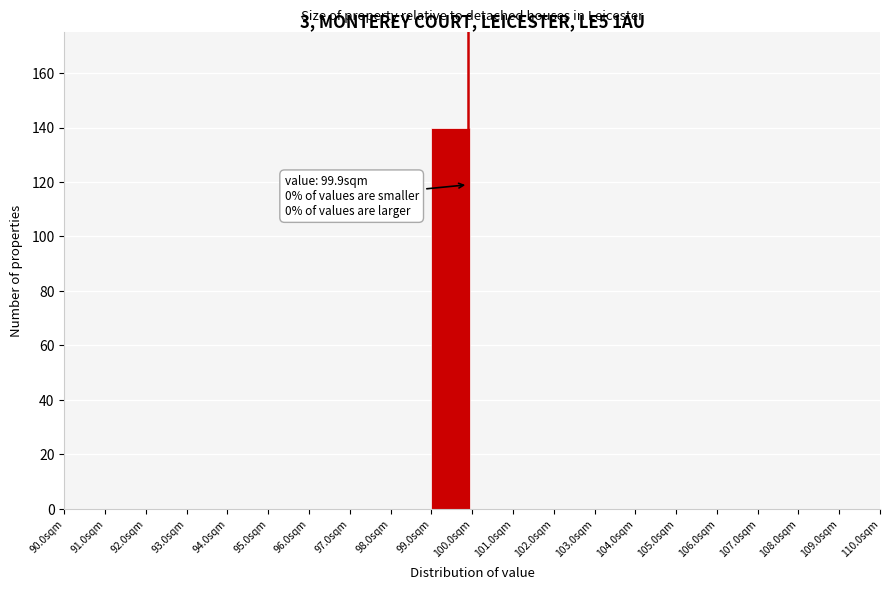

Over which range of the x-axis is the bar tallest?

99 to 100